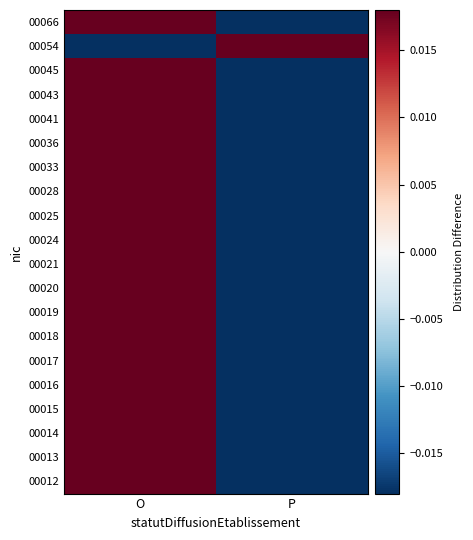

What is the spread (max minus min) of values at P?

1.0